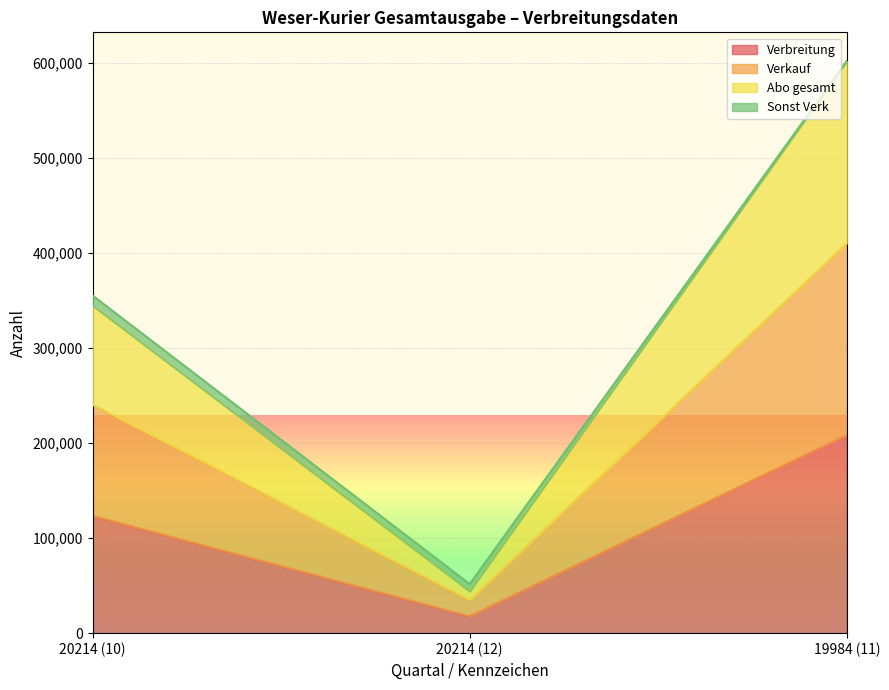

Rank the categories by Verbreitung value from highest to lowest.

19984 (11), 20214 (10), 20214 (12)